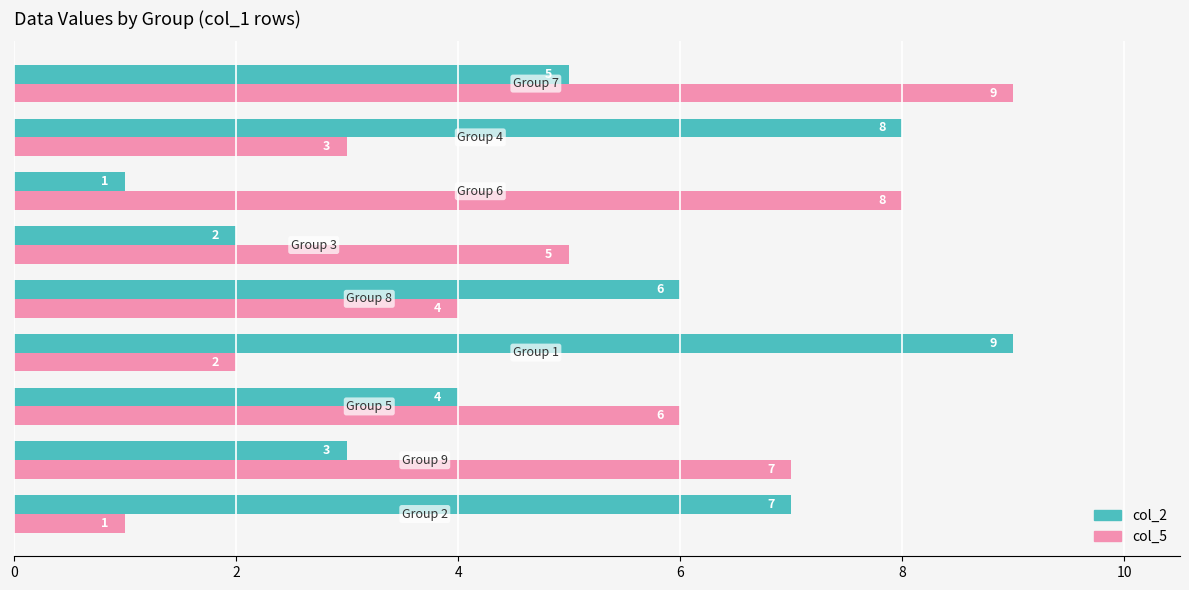

How many col_2 values are between 3 and 7?

5